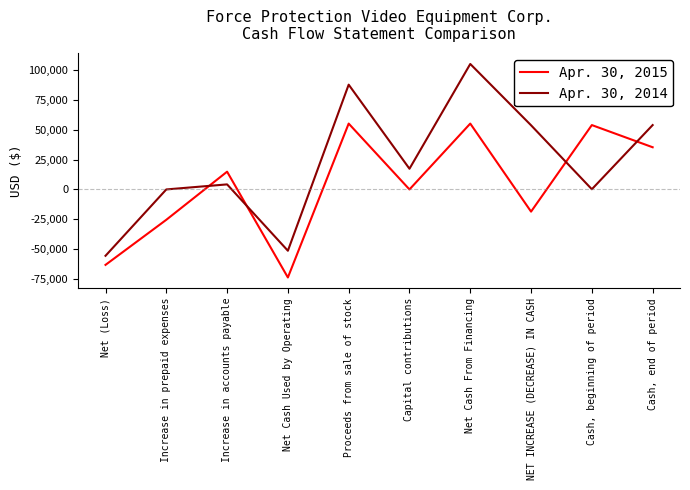

Which category has the lowest value in the Apr. 30, 2014 series?

Net (Loss)